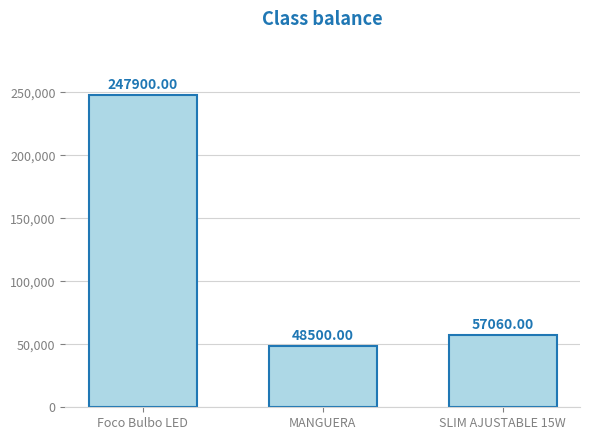

What is the difference between the maximum and second lowest values?

190840